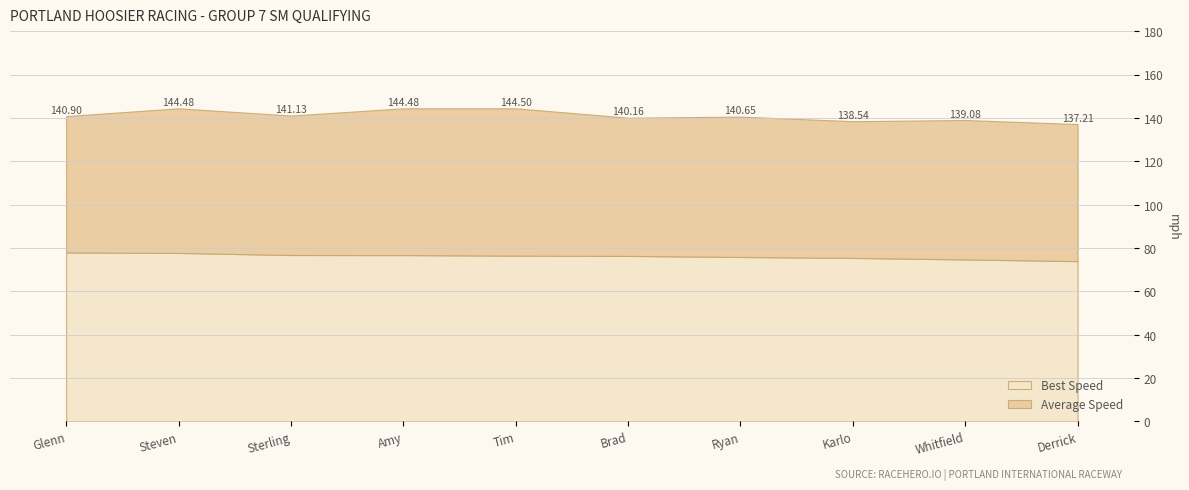

What is the difference between the Best Speed values at Sterling Land and Steven Powers?

1.0